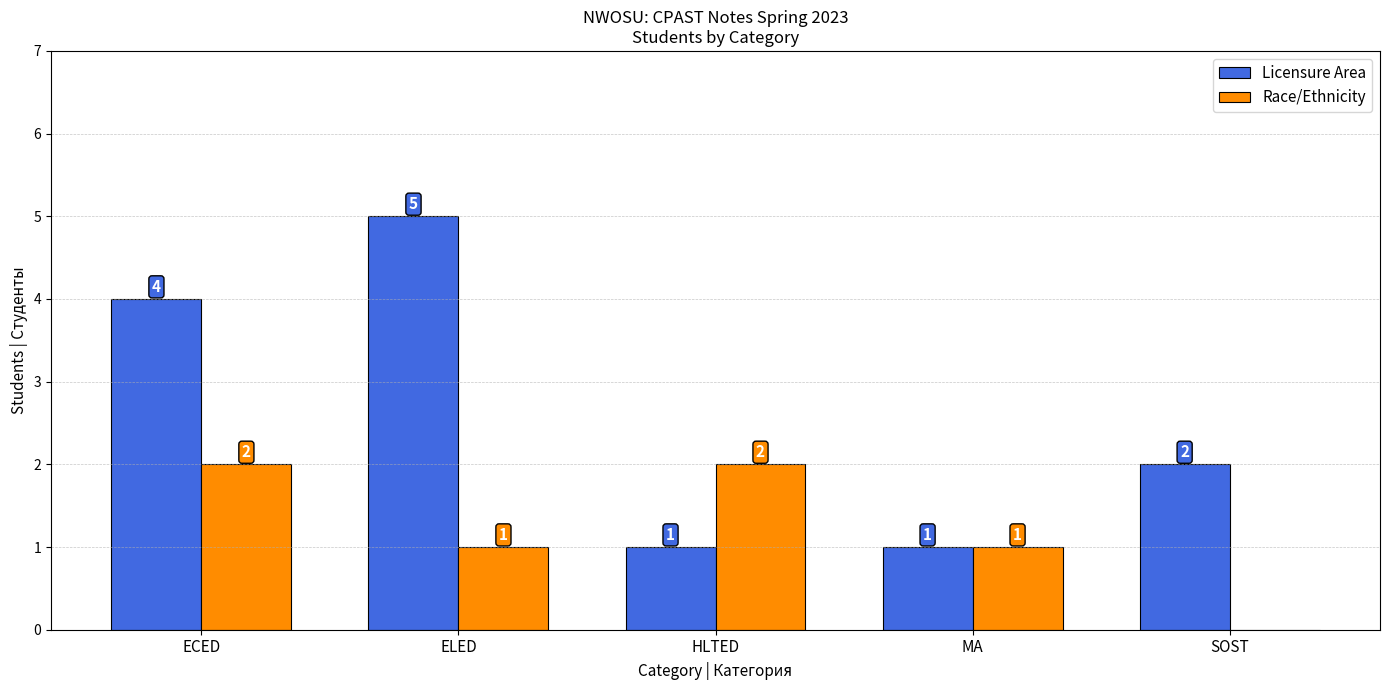

Which category has the highest value in the Licensure Area series?

ELED